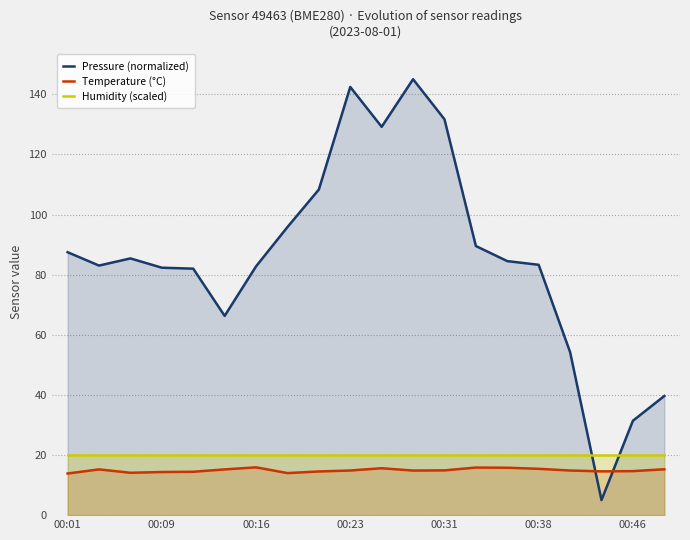

What is the difference between the maximum and second lowest values in the Temperature (°C) series?

1.9